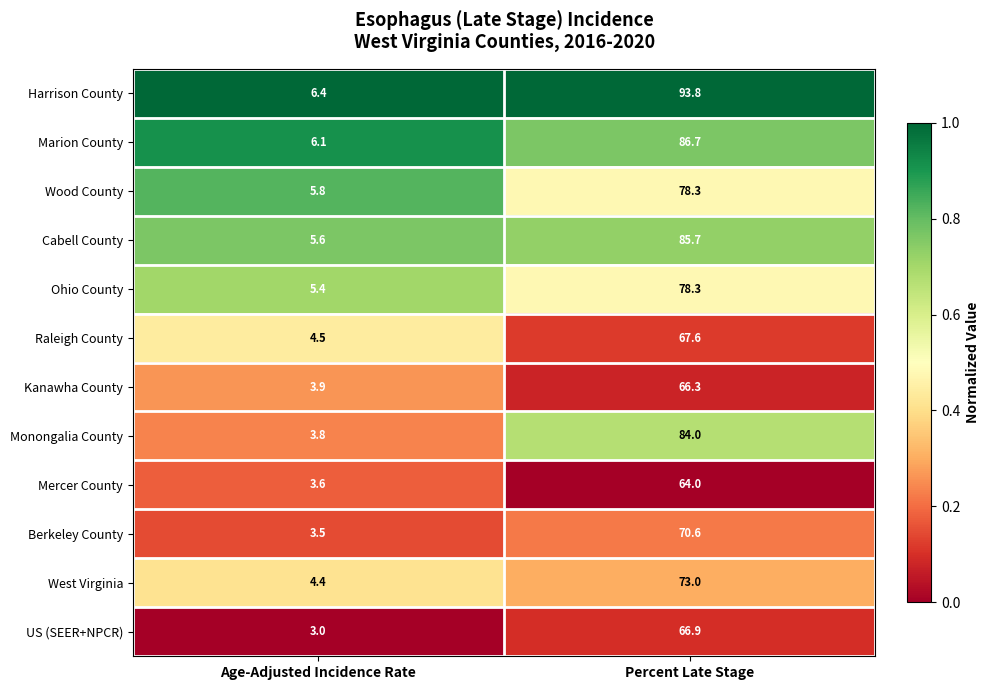

Reading left to right, extract all data points from this chart.

Harrison County: 6.4	93.8
Marion County: 6.1	86.7
Wood County: 5.8	78.3
Cabell County: 5.6	85.7
Ohio County: 5.4	78.3
Raleigh County: 4.5	67.6
Kanawha County: 3.9	66.3
Monongalia County: 3.8	84.0
Mercer County: 3.6	64.0
Berkeley County: 3.5	70.6
West Virginia: 4.4	73.0
US (SEER+NPCR): 3.0	66.9